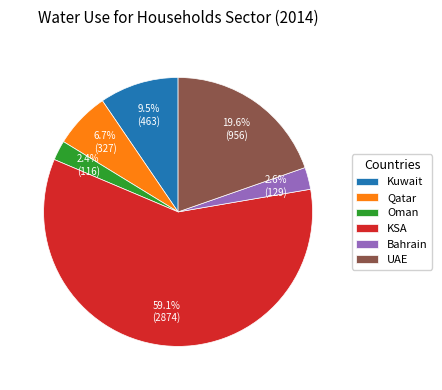

Do Kuwait and Bahrain together represent more than half of the pie?

No